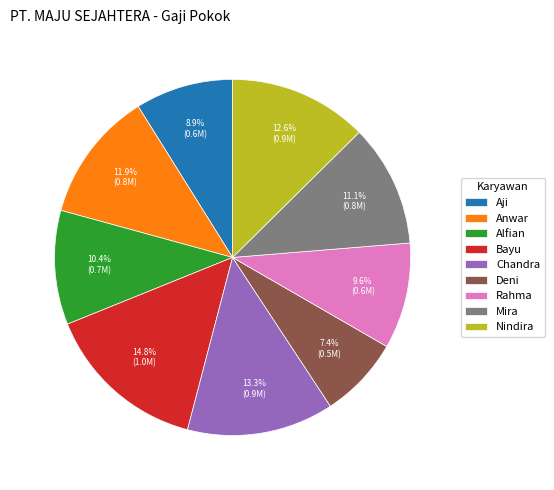

True or false: Rahma accounts for 17% of the total.

False